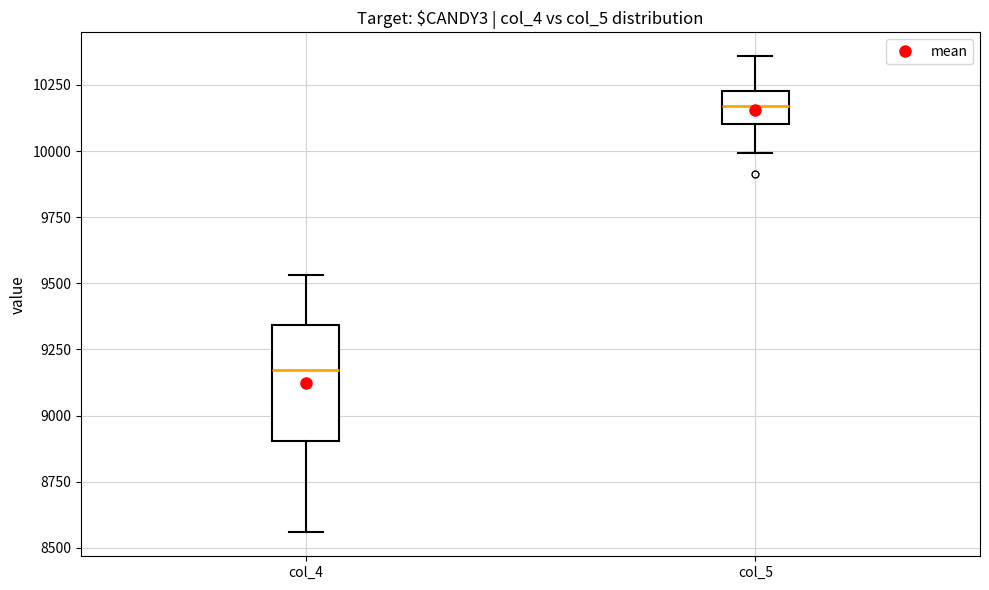

Reading left to right, read every box against the y-axis: the position of its median line, the range the box covers, and the ends of its whiskers. The values are not printed on the chart, so give them approximately, as read against the axis.

col_4: median 9150, box 8900 to 9350, whiskers 8550 to 9550
col_5: median 10150, box 10100 to 10250, whiskers 10000 to 10350